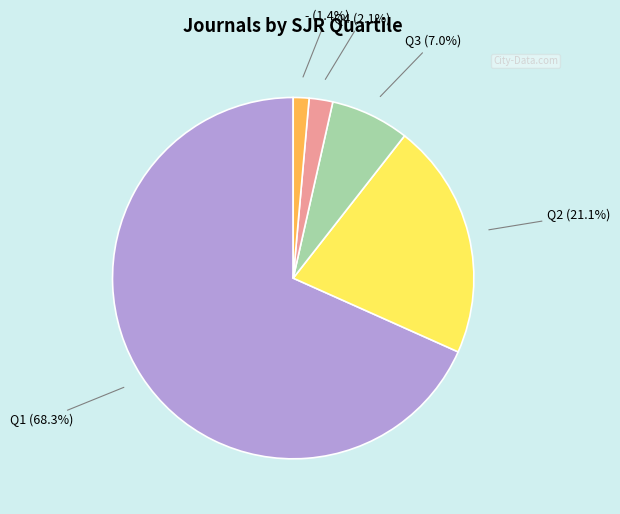

To the nearest percent, what is the difference between the Q3 and Q4 slice percentages?

5%